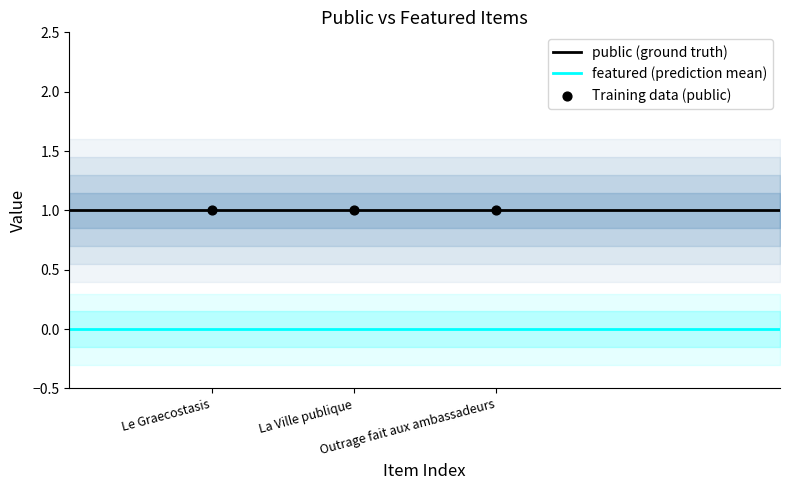

What is the total value across all series at Le Graecostasis?

1